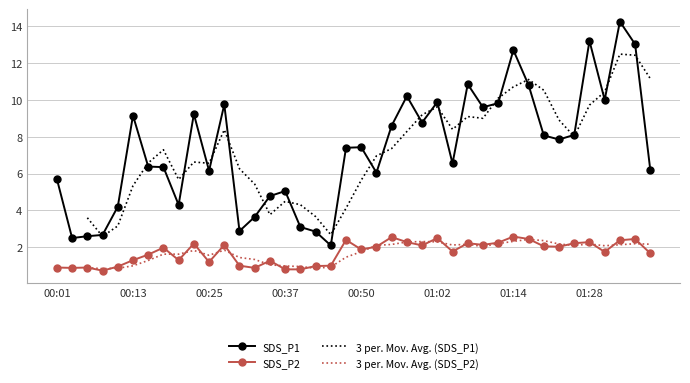

True or false: SDS_P2 and SDS_P1 cross at least once.

False